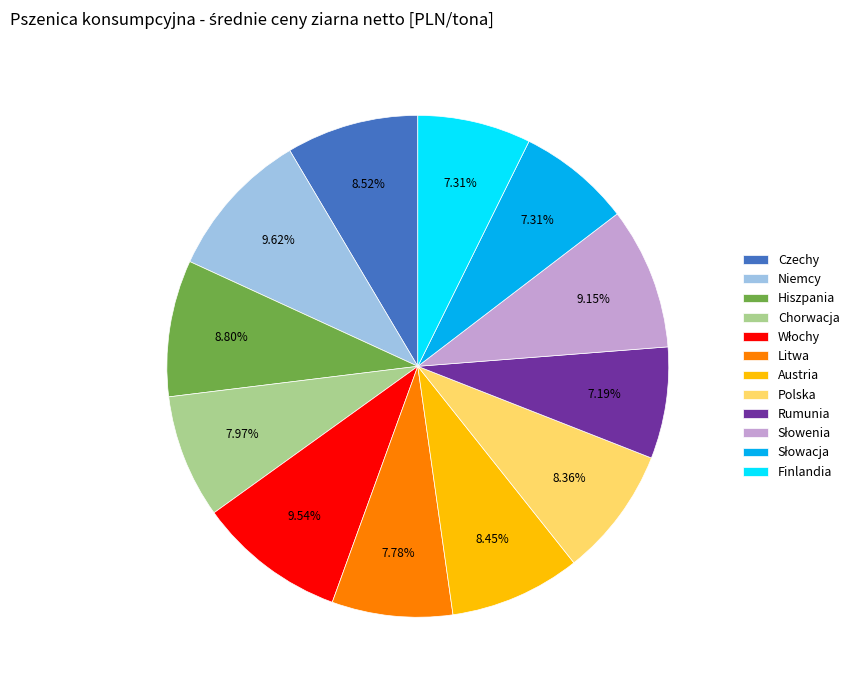

Does Czechy account for over 50% of the chart?

No